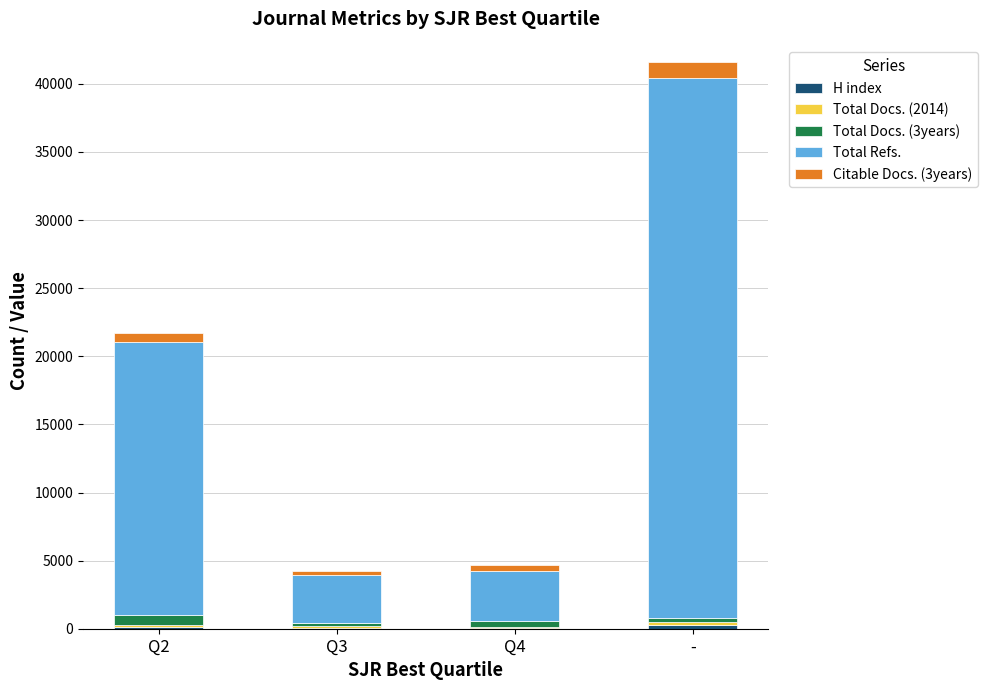

At which category is the sum across all series the highest?

-